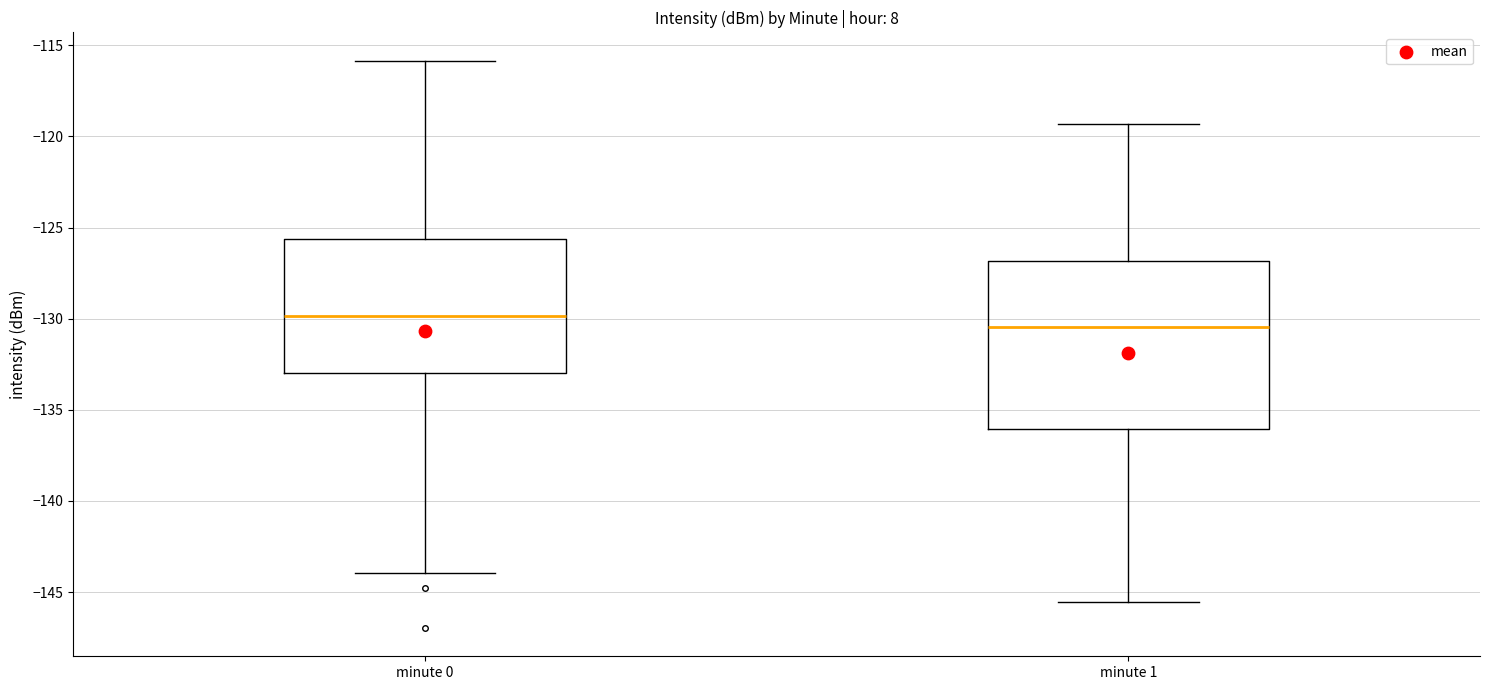

Which box has the highest median line?

minute 0